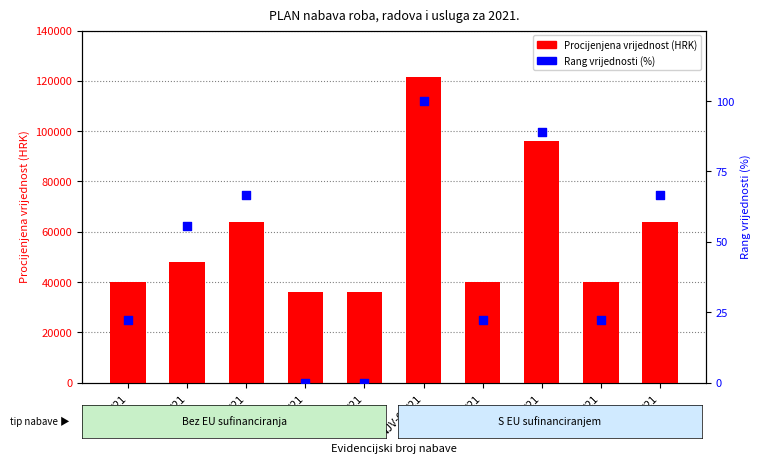

What are all the series names shown in the legend?

Procijenjena vrijednost (HRK), Rang vrijednosti (%)